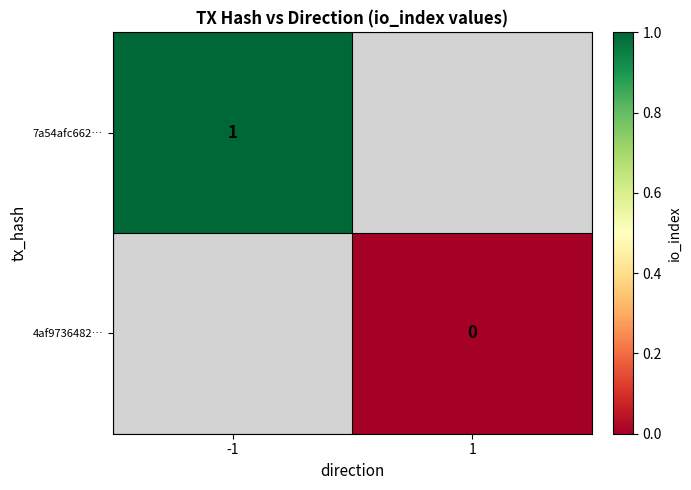

The 7a54afc662… series shows 1.8 at -1. True or false?

False